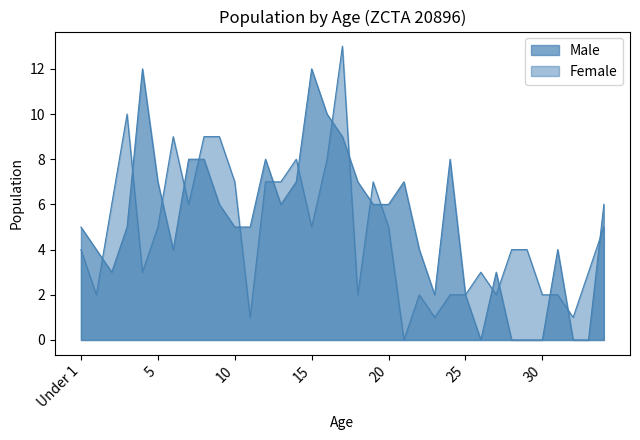

At how many categories does at least one series exceed 2?

31